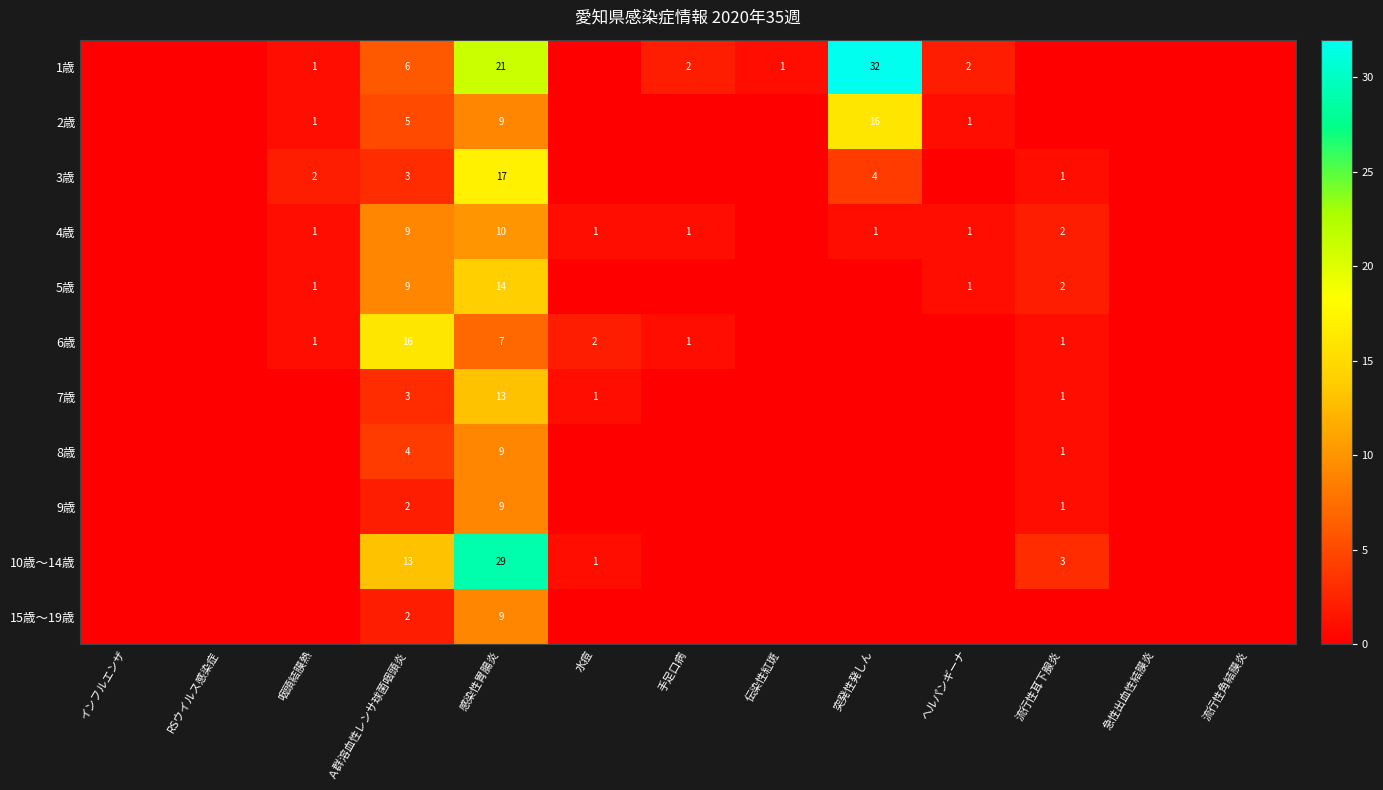

What is the sum of the 2歳 values at 突発性発しん and ヘルパンギーナ?

17